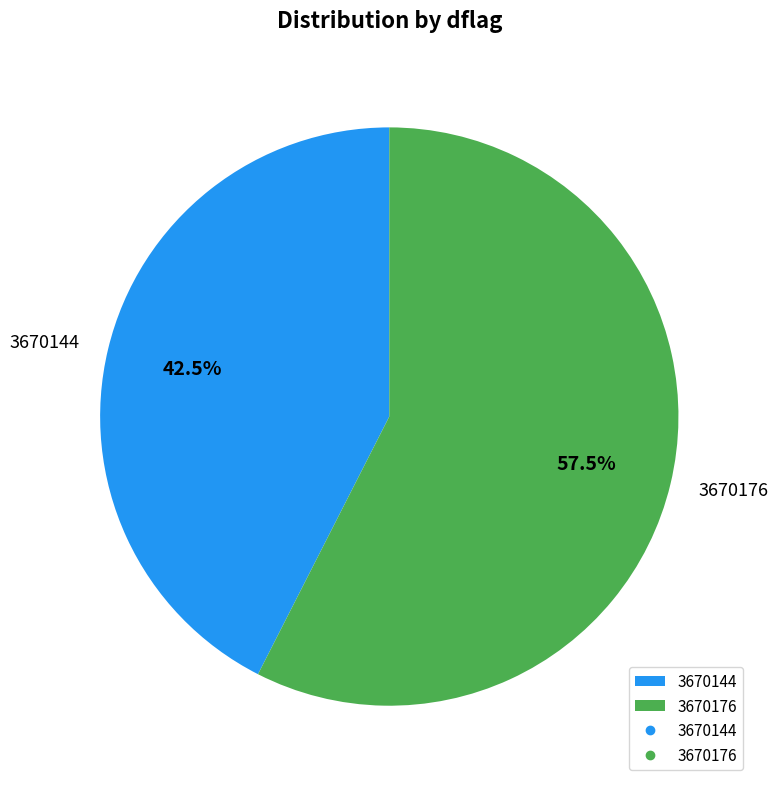

Is 3670144 the majority of the pie?

No